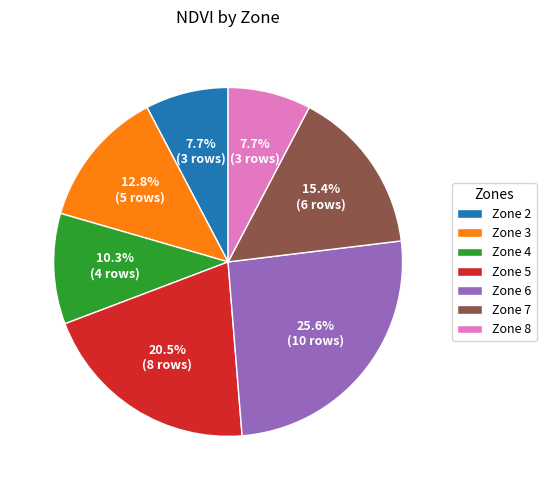

Which slice is the largest?

Zone 6